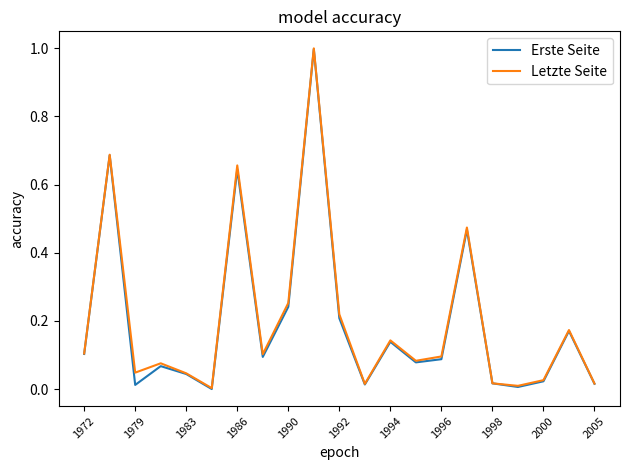

Is the value of Erste Seite at 1990 greater than the value of Letzte Seite at 1992?

Yes